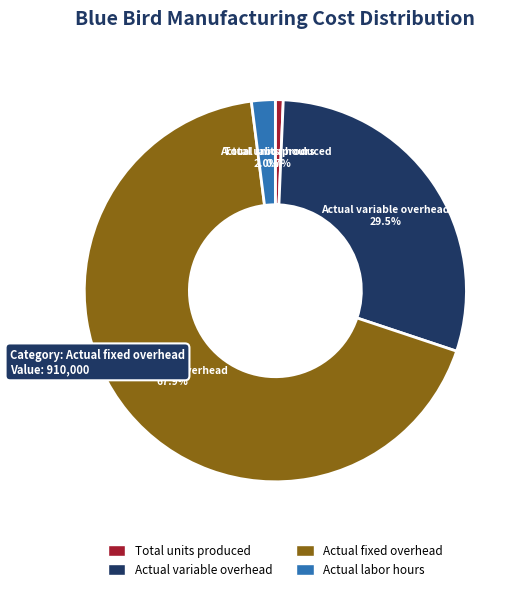

What percentage do Actual variable overhead and Actual labor hours together represent?

31.5%